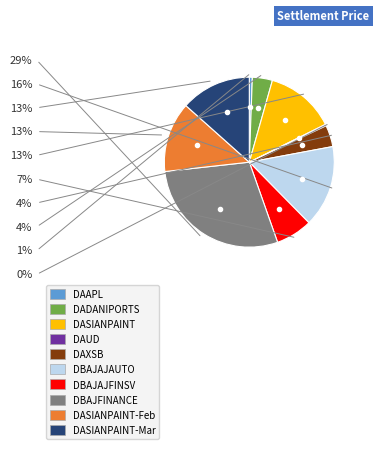

How many segments does this pie chart have?

10